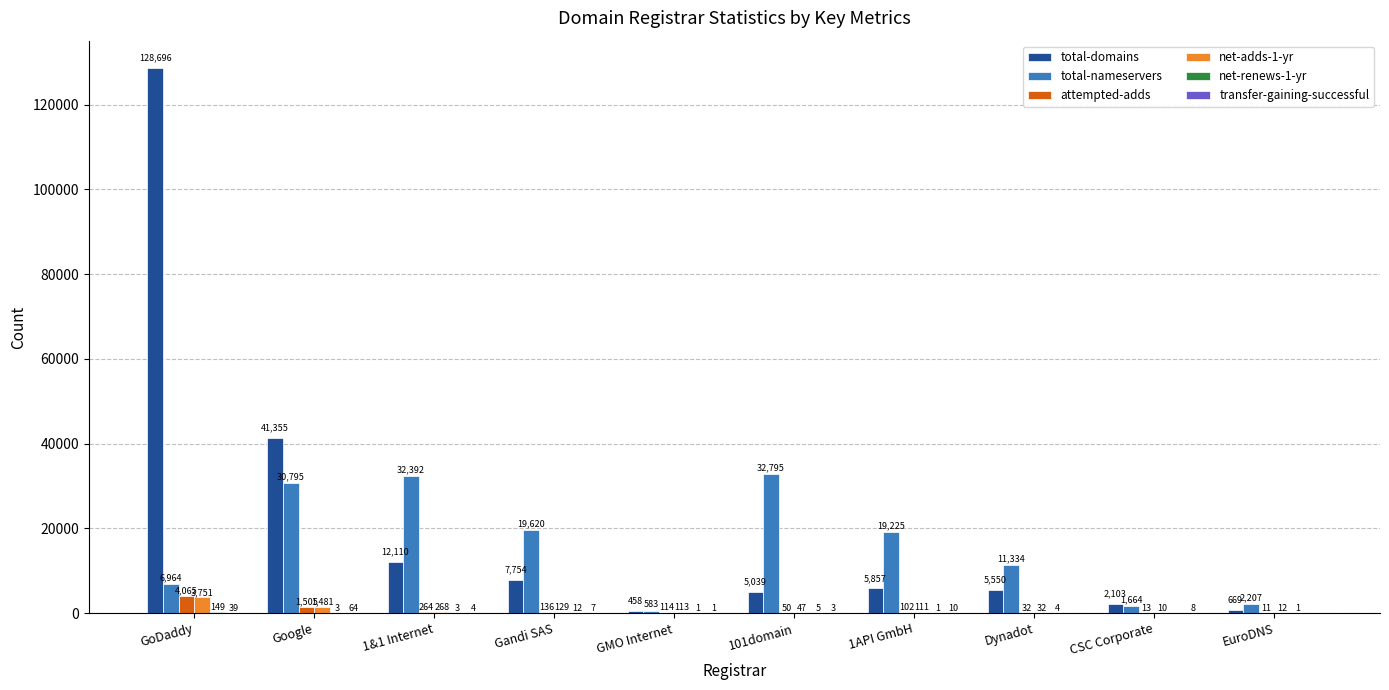

What is the maximum value for total-nameservers?

32795